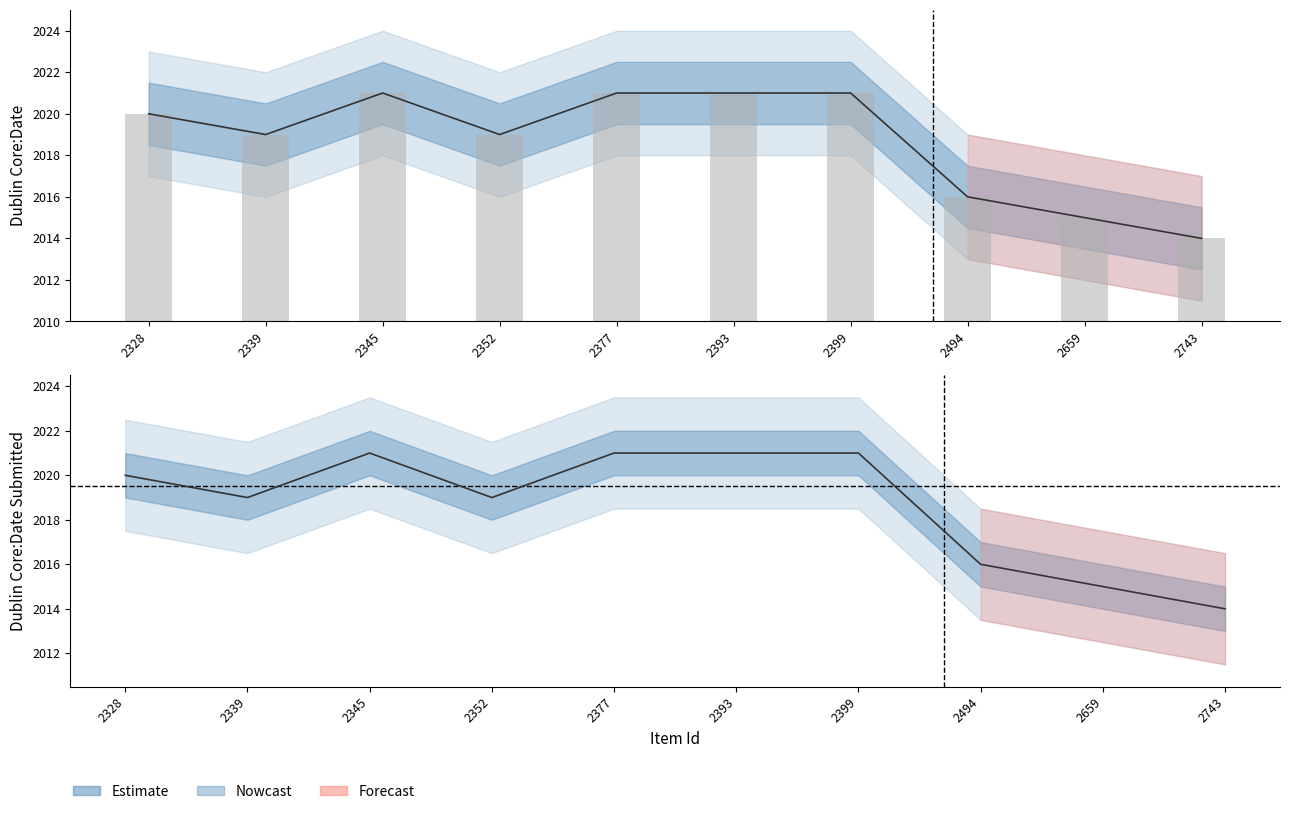

What is the difference between the second highest and second lowest values?

6